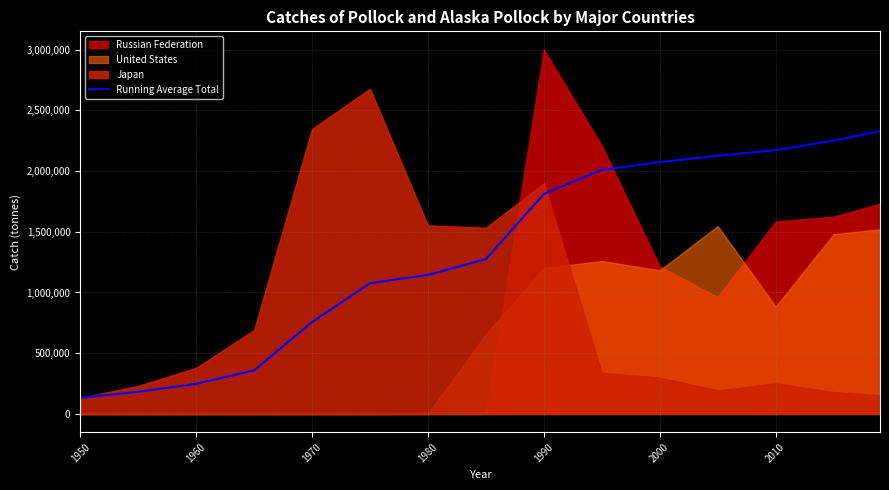

What is the highest value of the Running Average Total series?

2327983.9